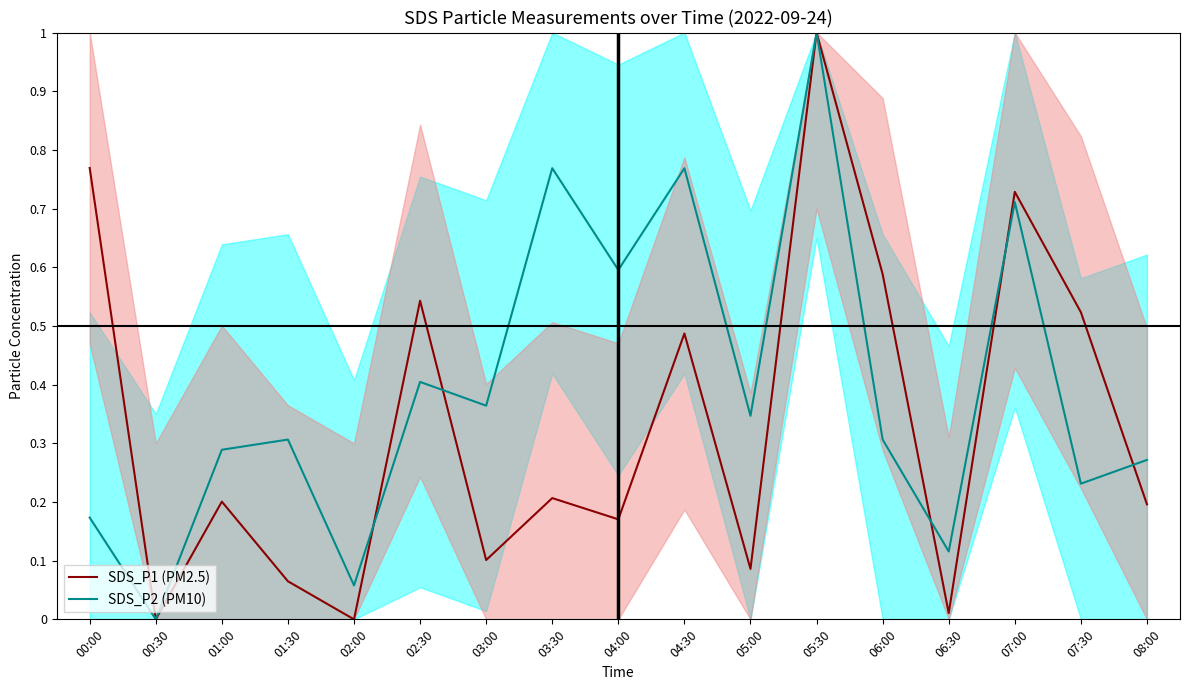

Is it true that SDS_P1 (PM2.5) equals 0.3 at 04:00?

False